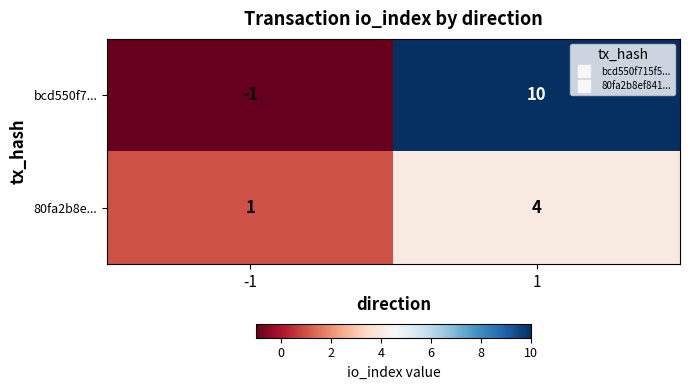

Between -1 and 1, which series saw the biggest shift?

bcd550f7...